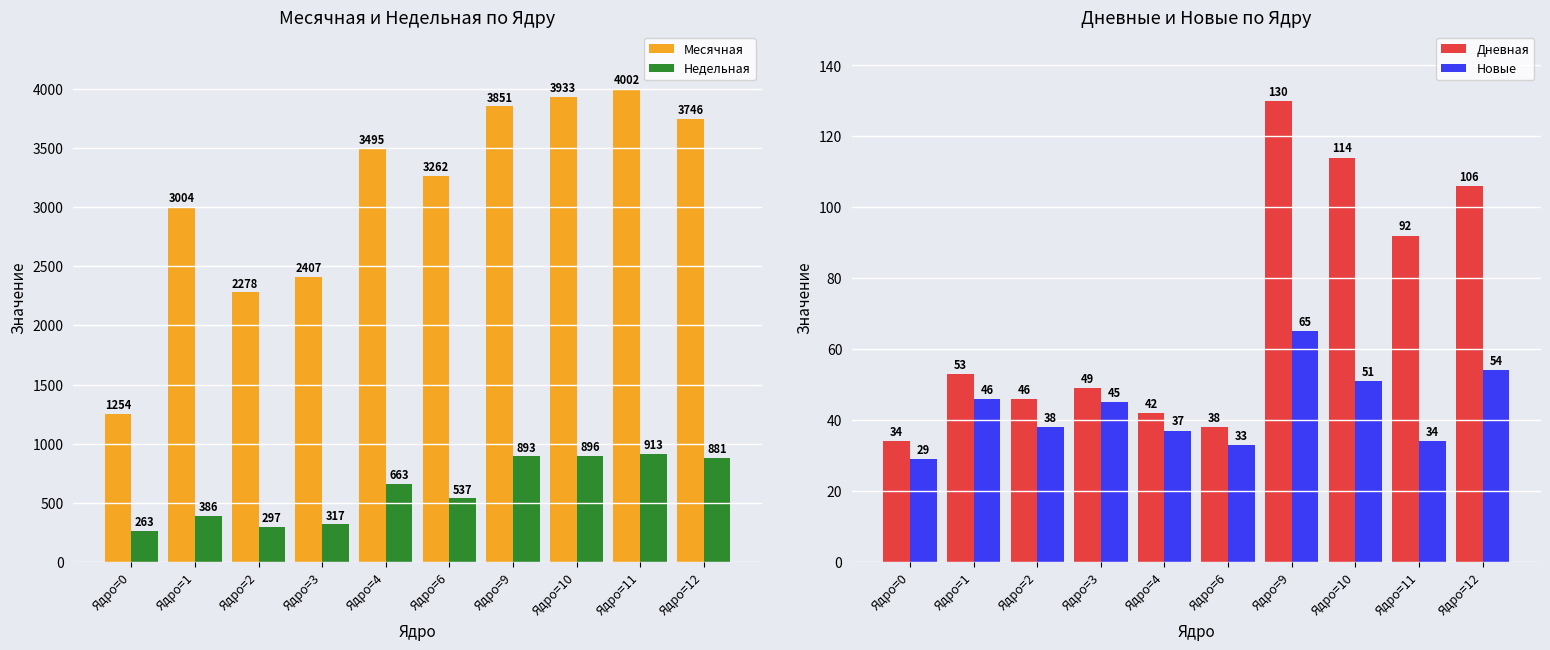

Which label corresponds to the largest value in the chart?

Ядро=11